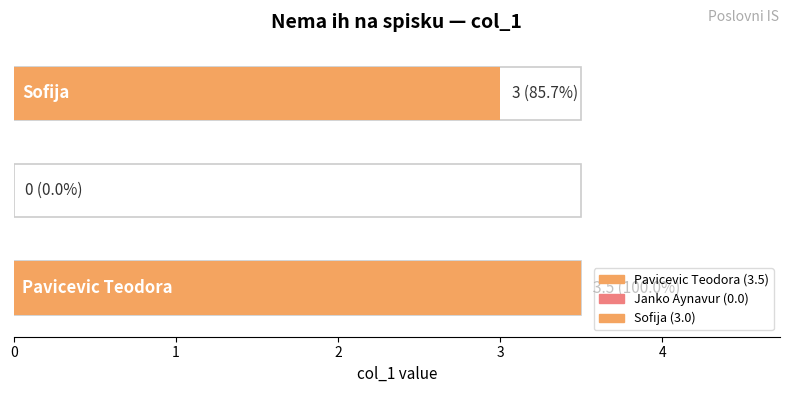

What is the sum of all values?

6.5